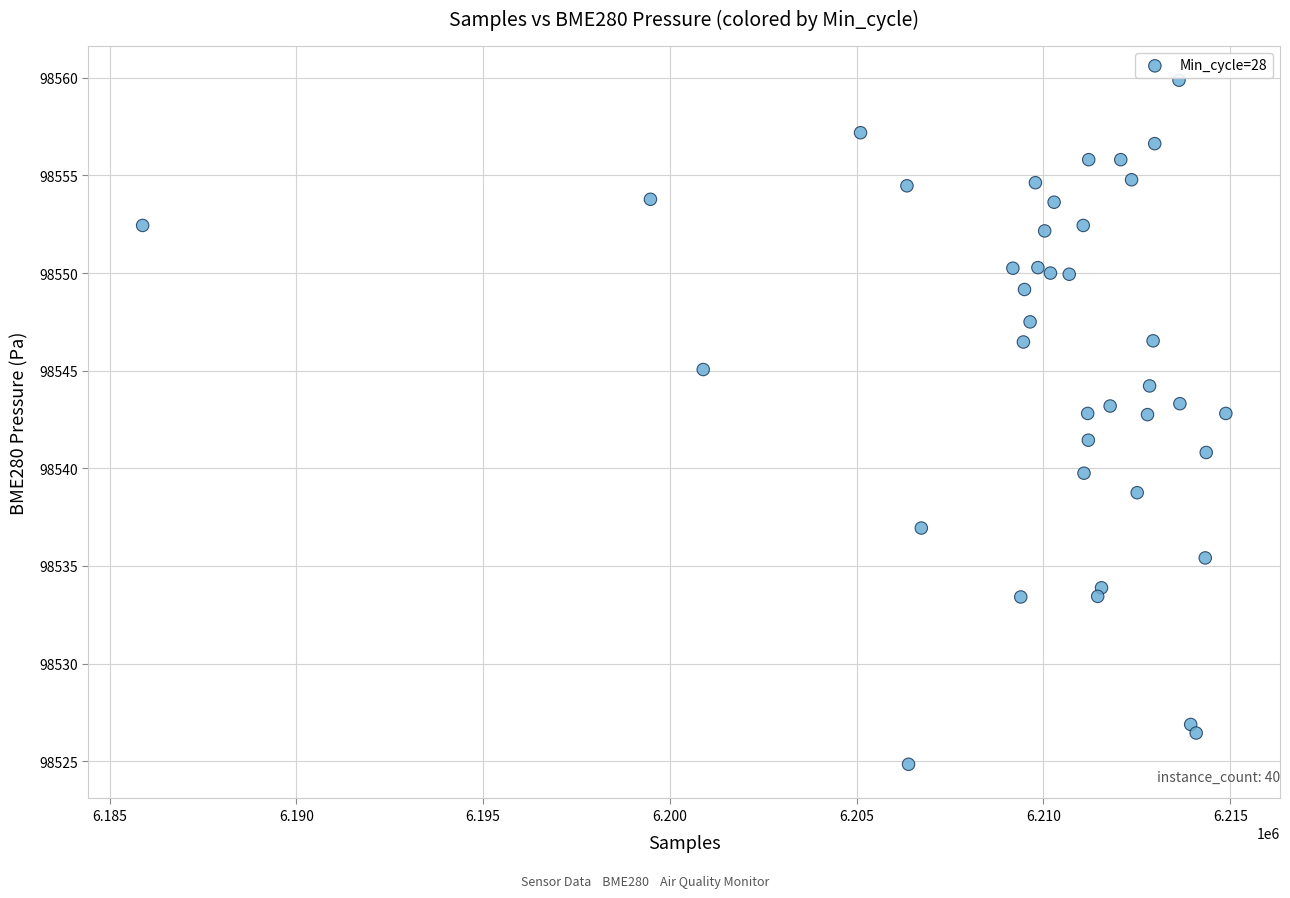

What is the range of X values (max minus min)?

28997.0